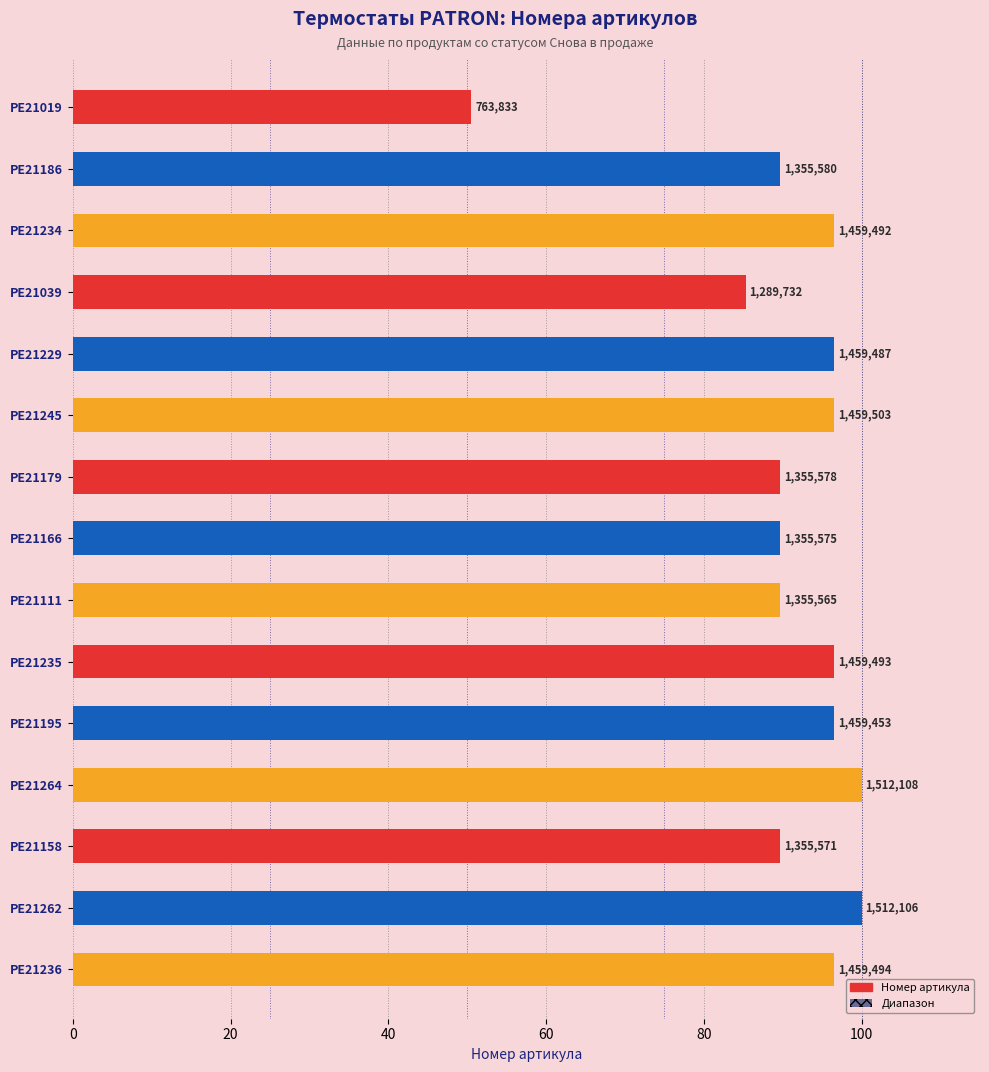

What position from the left is PE21234?

3